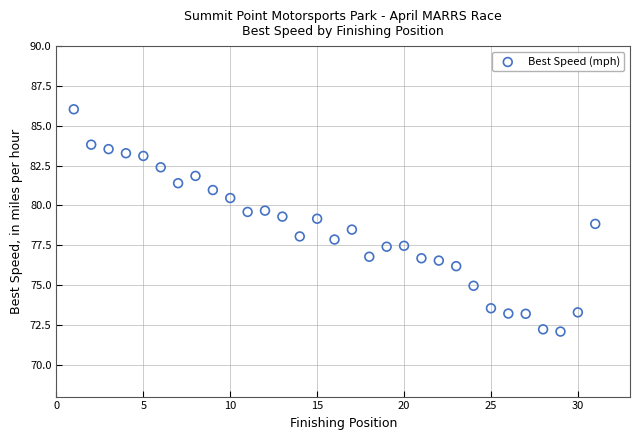

What is the range of Y values (max minus min)?

14.0